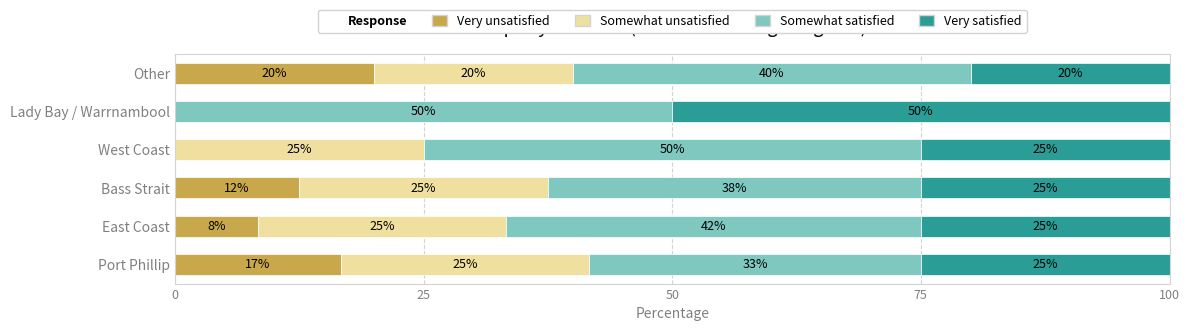

What is the total value across all series at Other?

100.0